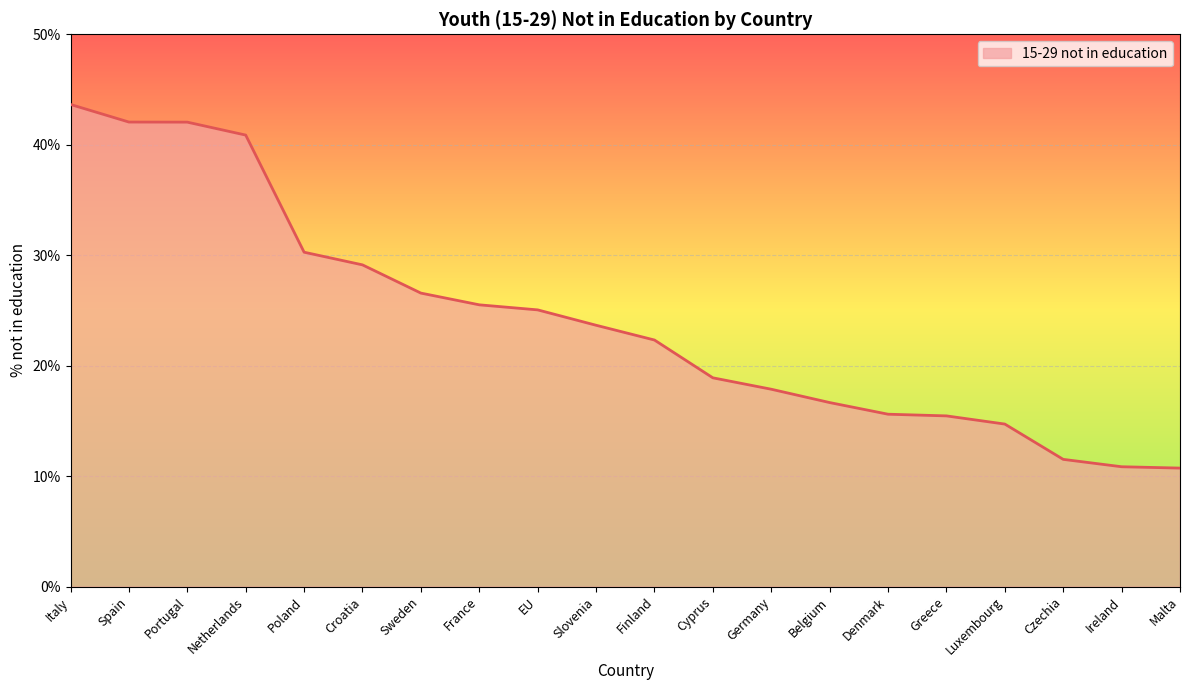

Which label corresponds to the largest value in the chart?

Italy